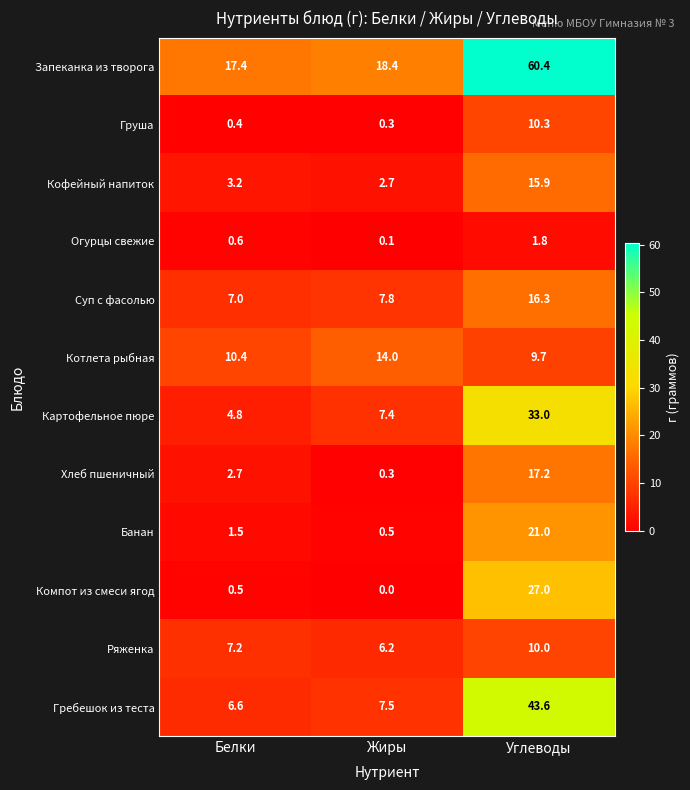

What is the difference between the maximum and minimum values in the Компот из смеси ягод series?

27.0